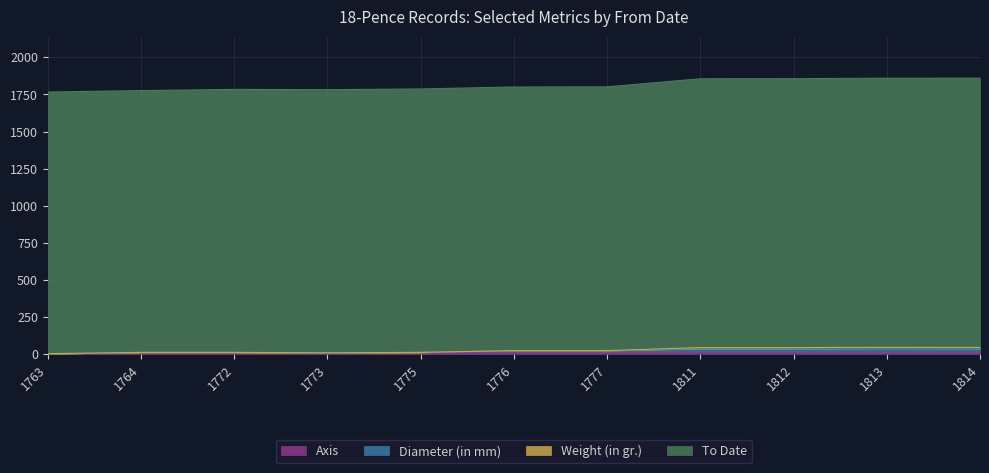

Is the value of Axis at 1772 greater than the value of Diameter (in mm) at 1773?

Yes